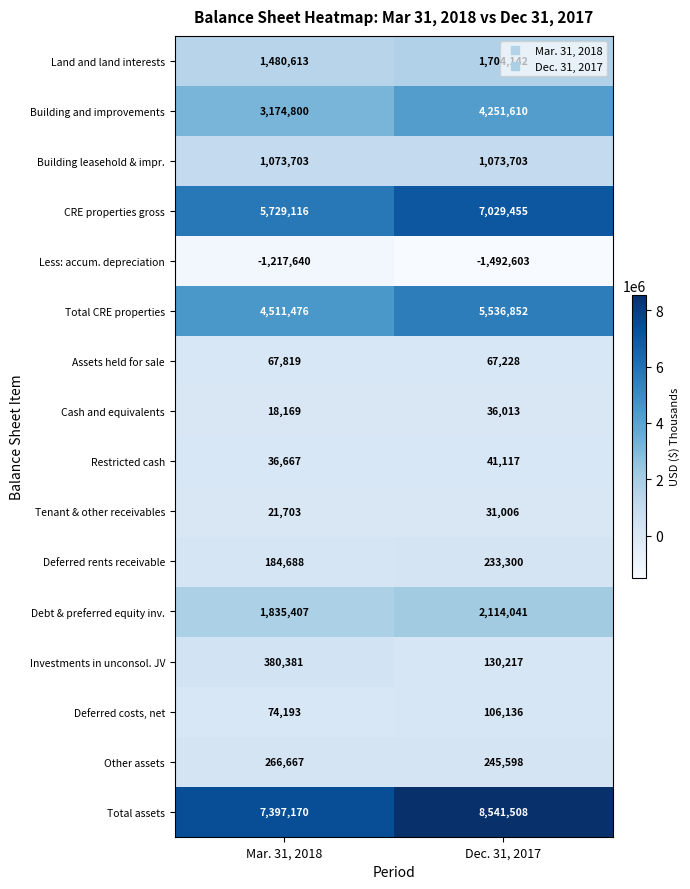

The value of Cash and equivalents at Dec. 31, 2017 is 9437. True or false?

False